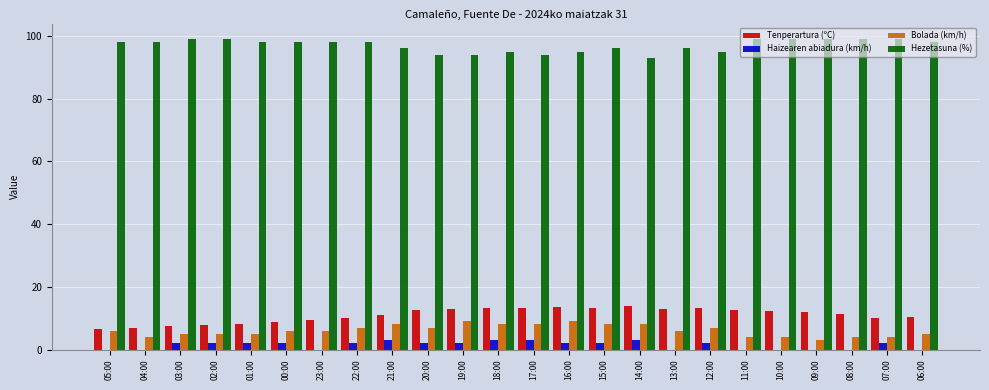

Is it true that Tenperartura (ºC) equals 11.1 at 21:00?

True